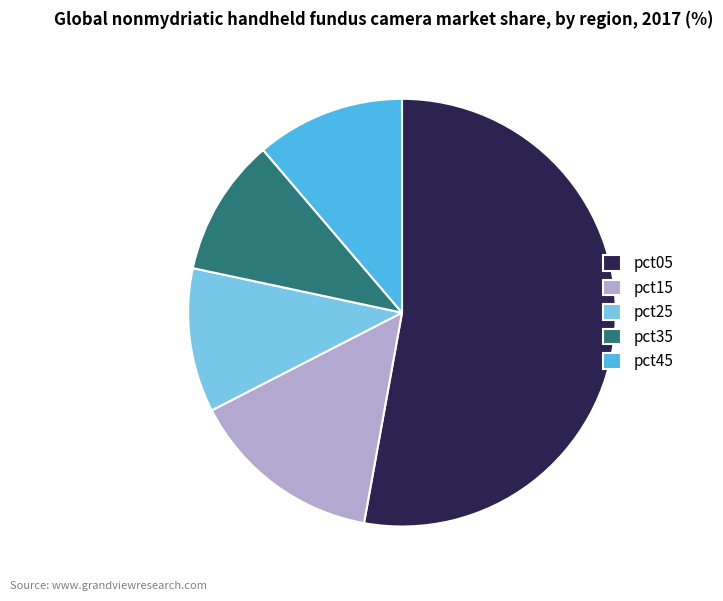

The pct25 slice represents 11% of the pie. True or false?

True